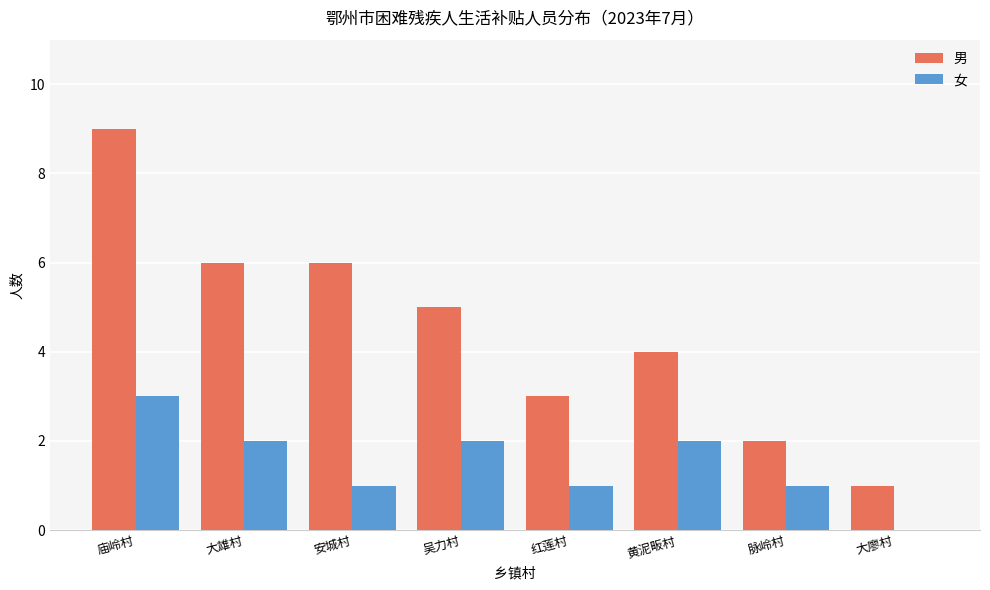

At which label does 女 first exceed 2?

庙岭村